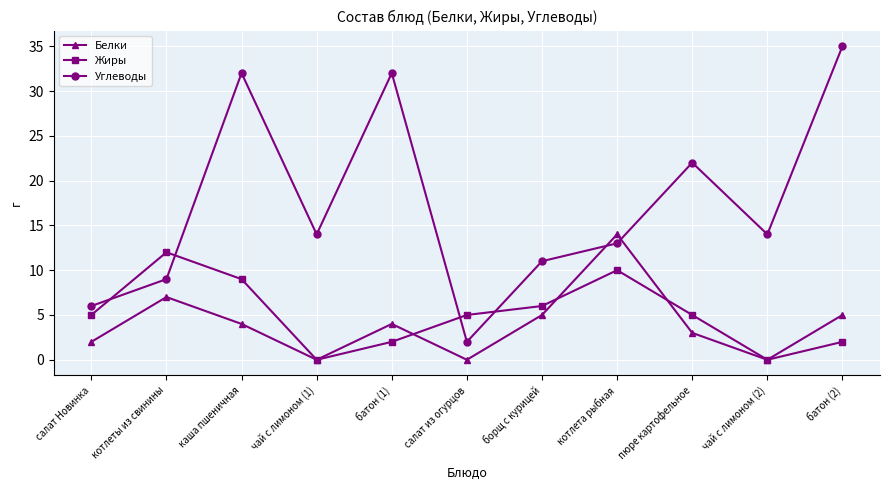

At which category does Углеводы reach its first local peak?

каша пшеничная